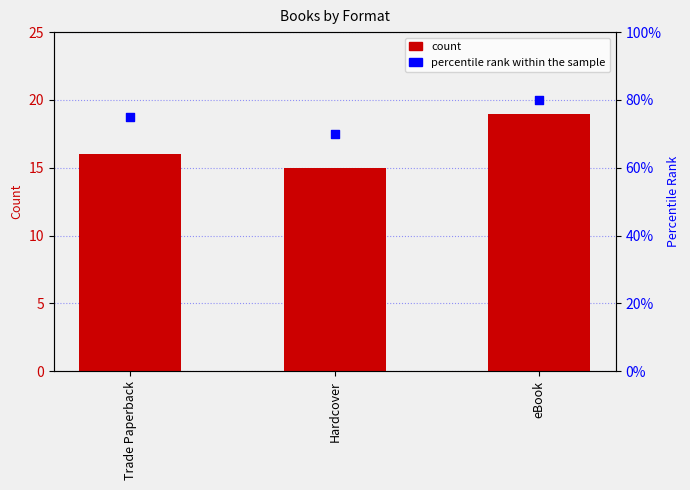

What is the total value across all series at Hardcover?

85